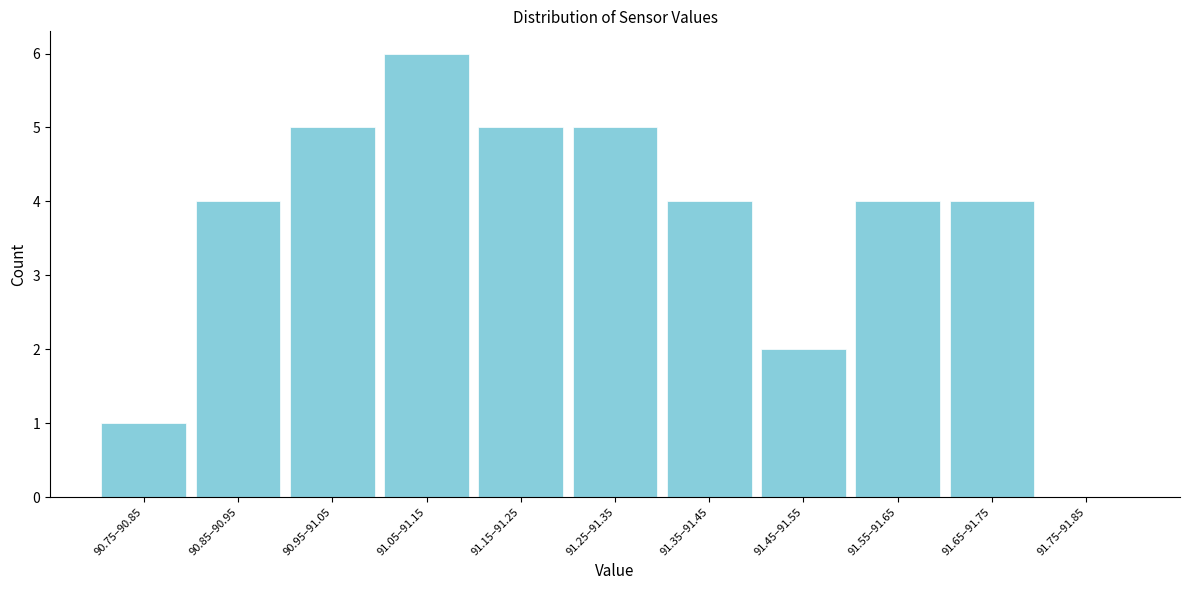

Reading right to left, what are all the values shown in this chart?

91.75–91.85=0	91.65–91.75=4	91.55–91.65=4	91.45–91.55=2	91.35–91.45=4	91.25–91.35=5	91.15–91.25=5	91.05–91.15=6	90.95–91.05=5	90.85–90.95=4	90.75–90.85=1